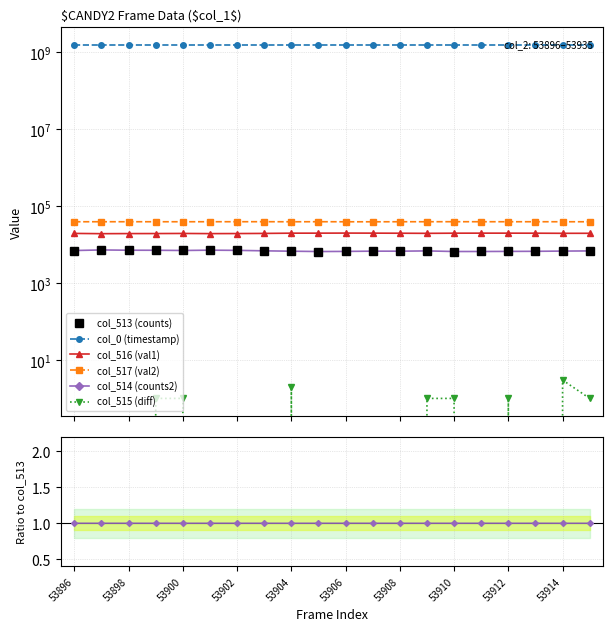

Is it true that col_0 (timestamp) equals 130971.9 at 11?

False